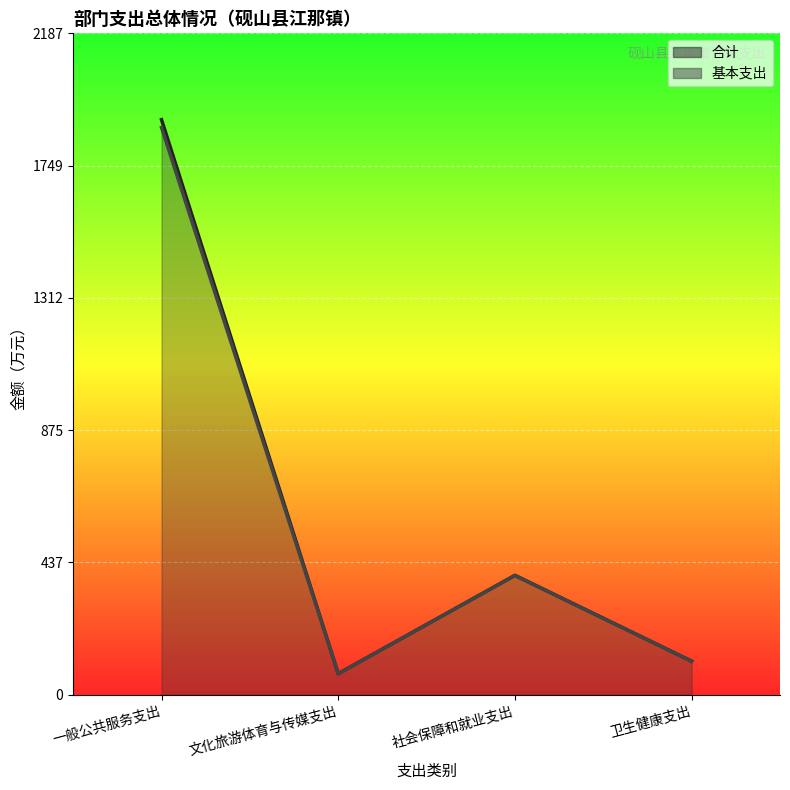

Between 一般公共服务支出 and 卫生健康支出, which is larger?

一般公共服务支出